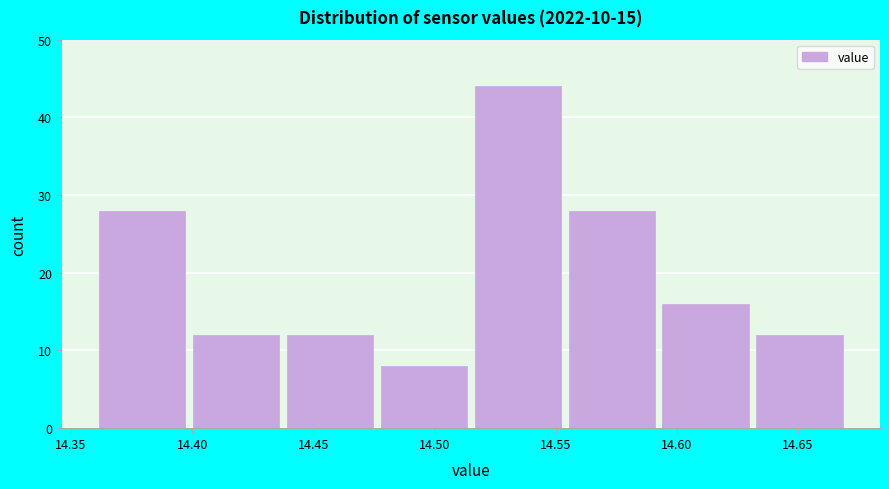

How tall is the bar that spans 14.515 to 14.555 on the x-axis? Neither the bar edges nor the heights are printed on the chart, so give them approximately, as read against the axes.

44